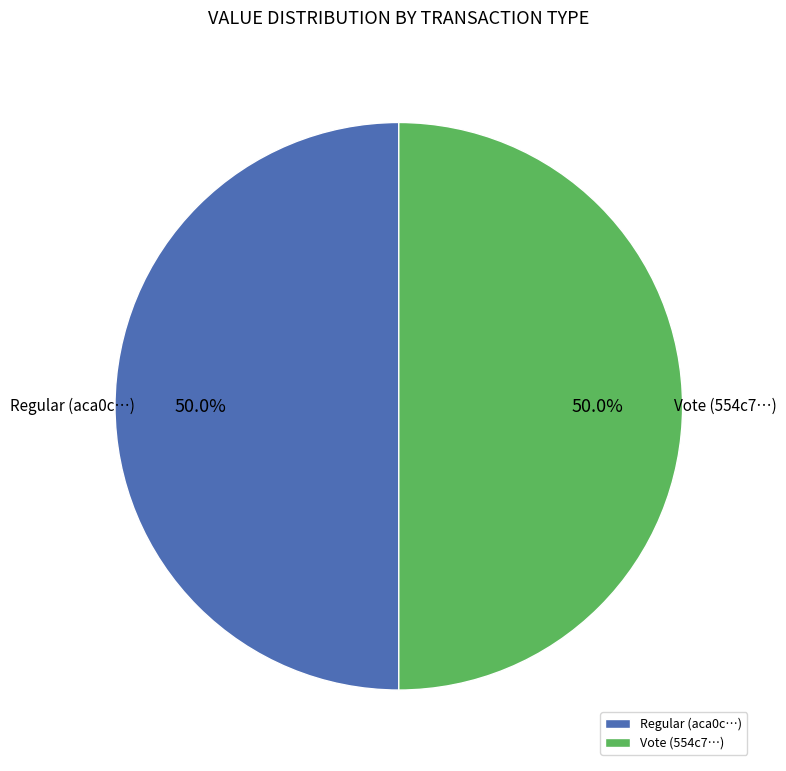

How many segments does this pie chart have?

2